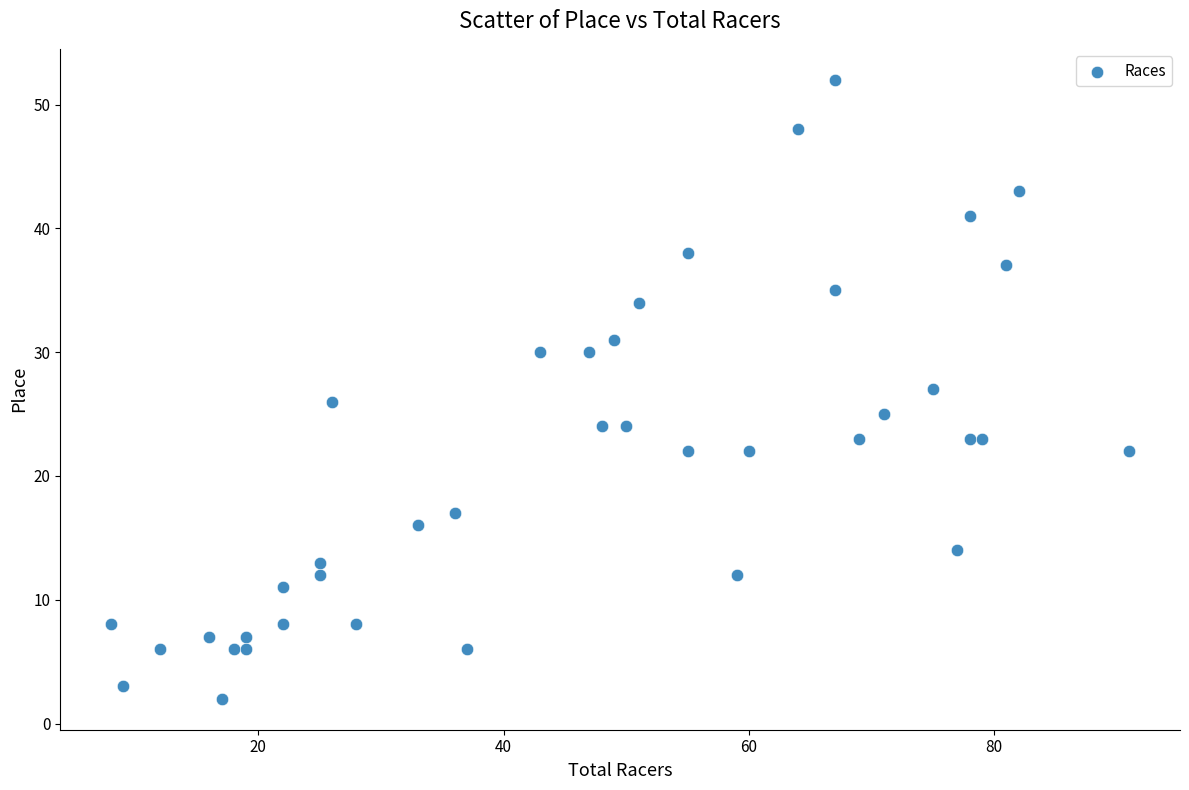

What is the range of X values (max minus min)?

83